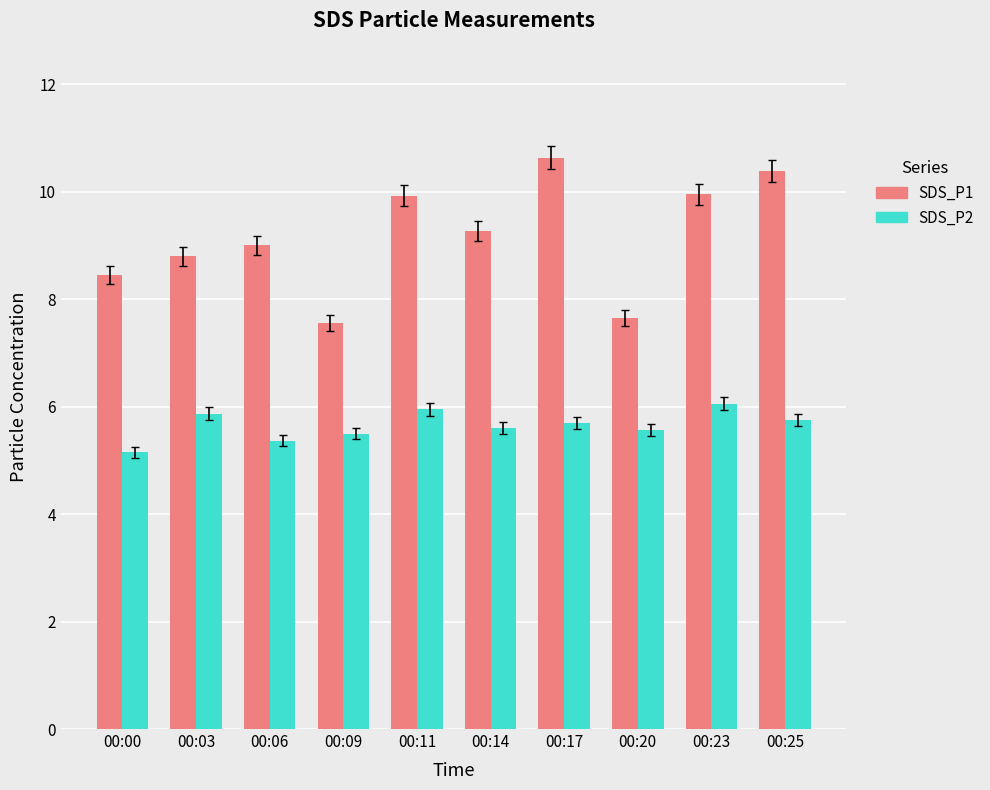

Which series has the largest total across all categories?

SDS_P1